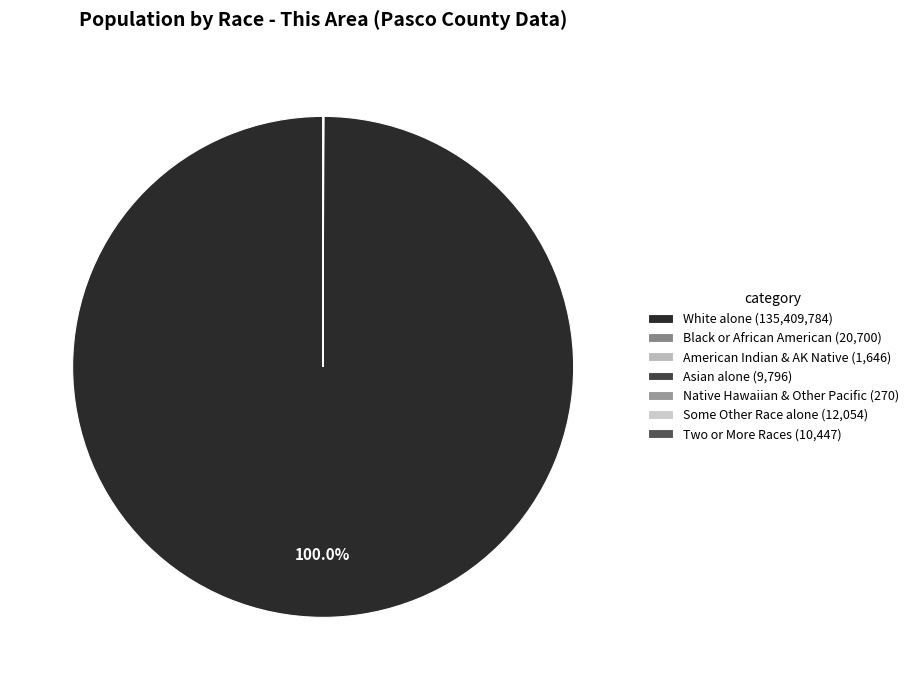

To the nearest percent, what is the average slice percentage?

14%